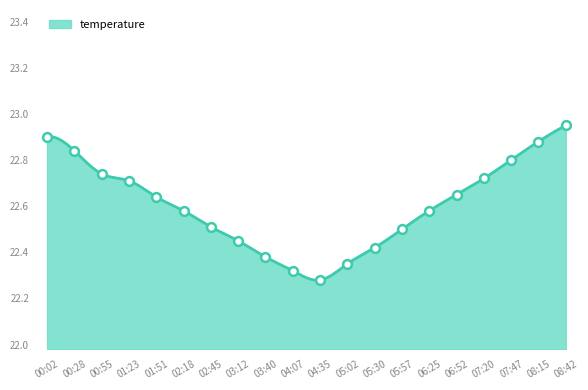

What is the change in value from 02:45 to 05:30?

-0.1